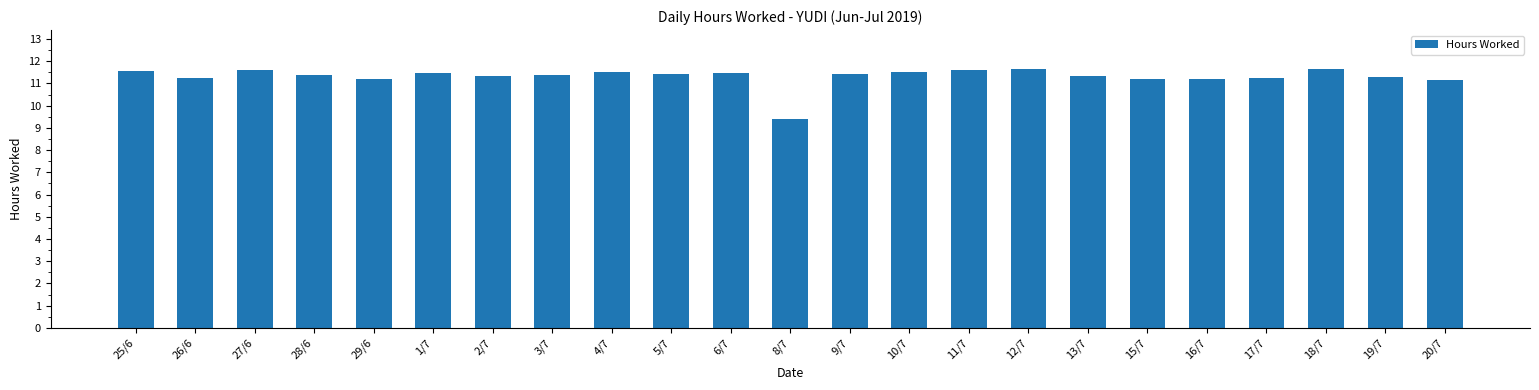

The chart shows a value of 4.4 at 26/6. True or false?

False